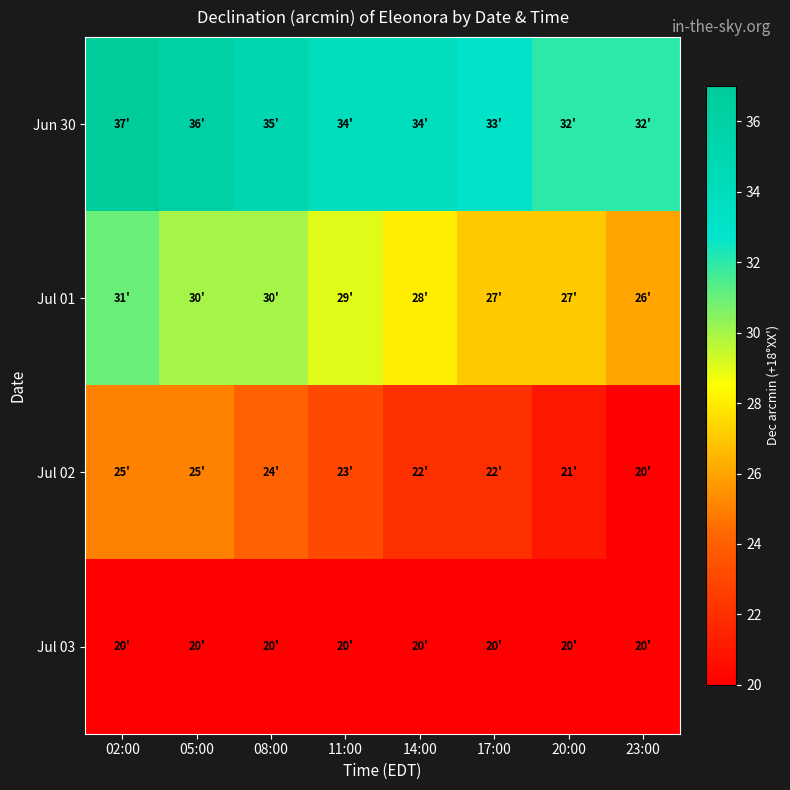

List the series in order of their peak value, highest first.

Jun 30, Jul 01, Jul 02, Jul 03